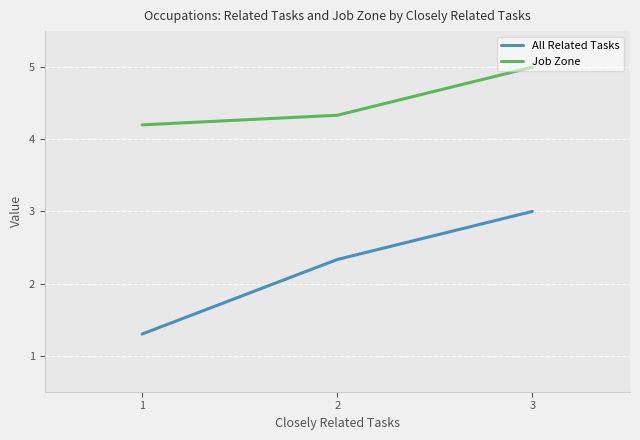

What is the difference between the highest and lowest values at 2?

2.0